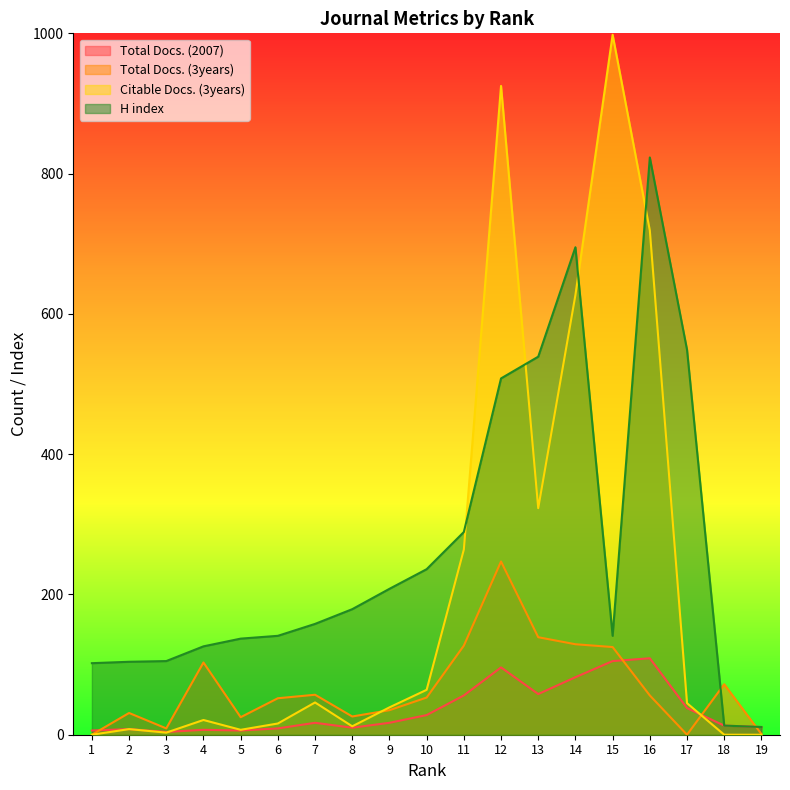

What is the spread (max minus min) of values at 1?

102